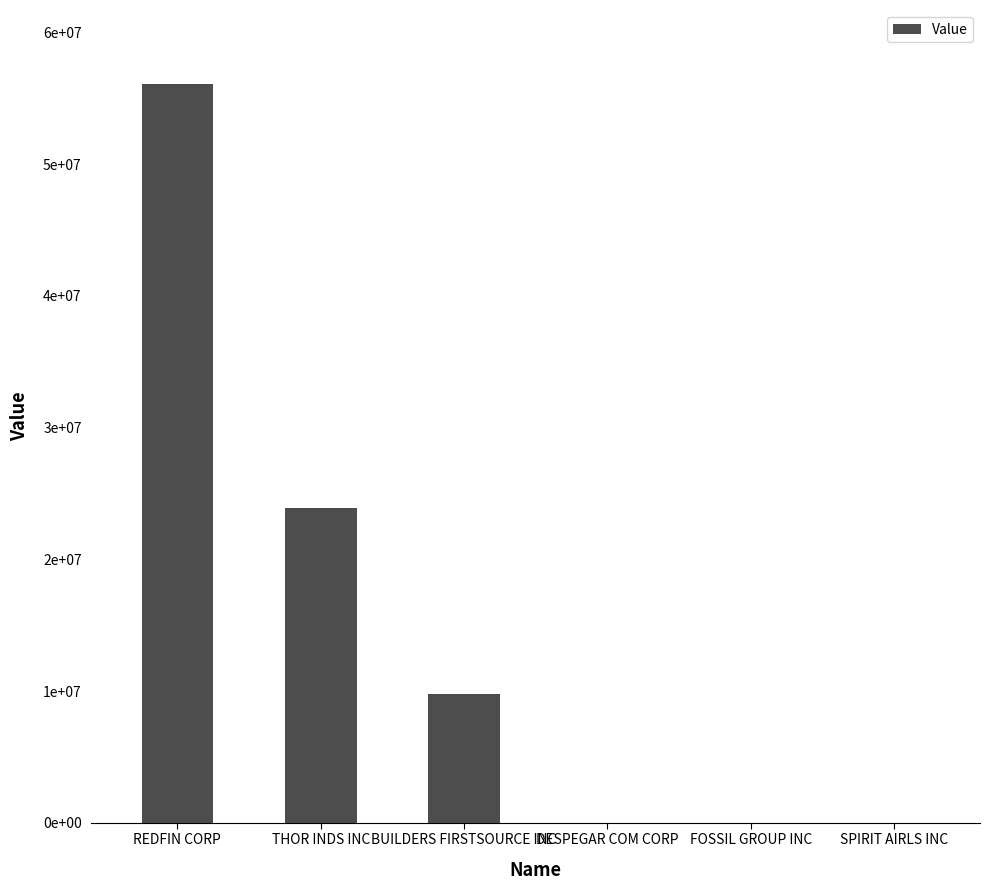

What position from the right is FOSSIL GROUP INC?

2